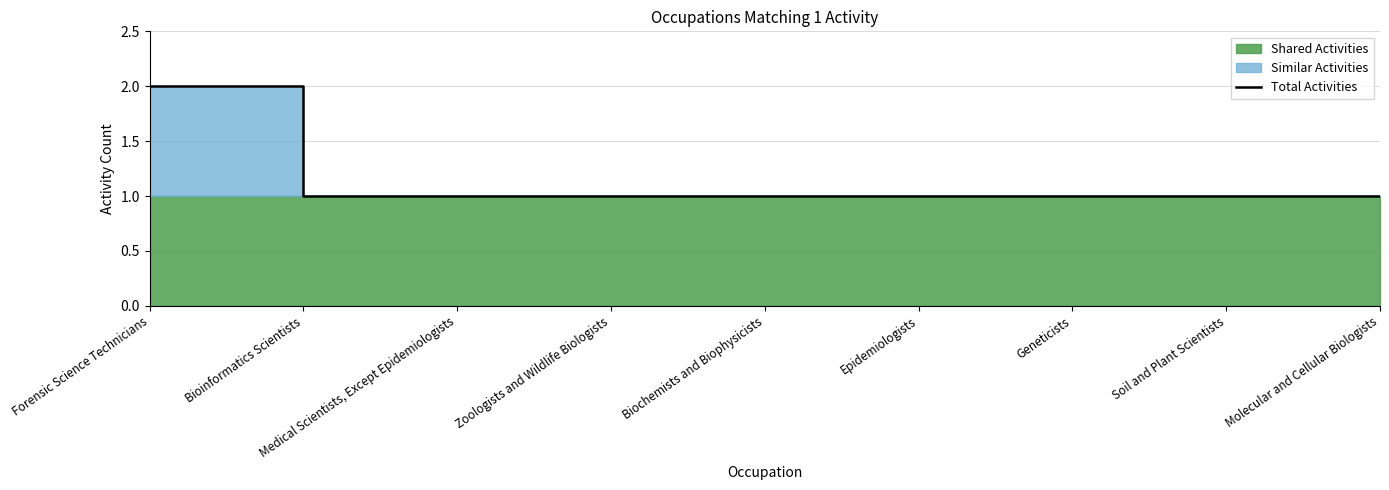

At which category does the chart reach its peak across all series?

Forensic Science Technicians